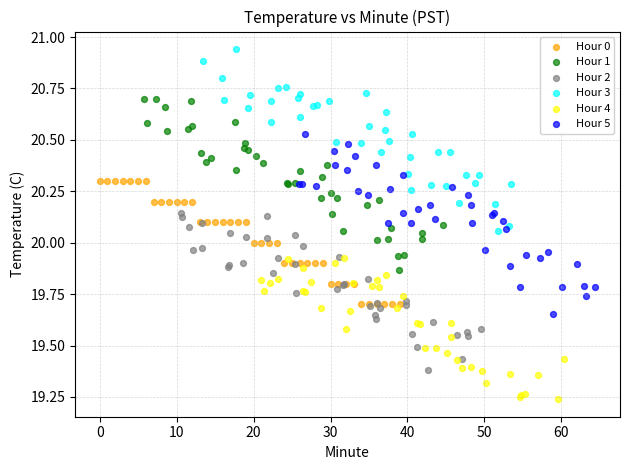

Which series reaches the maximum Y coordinate?

Hour 3